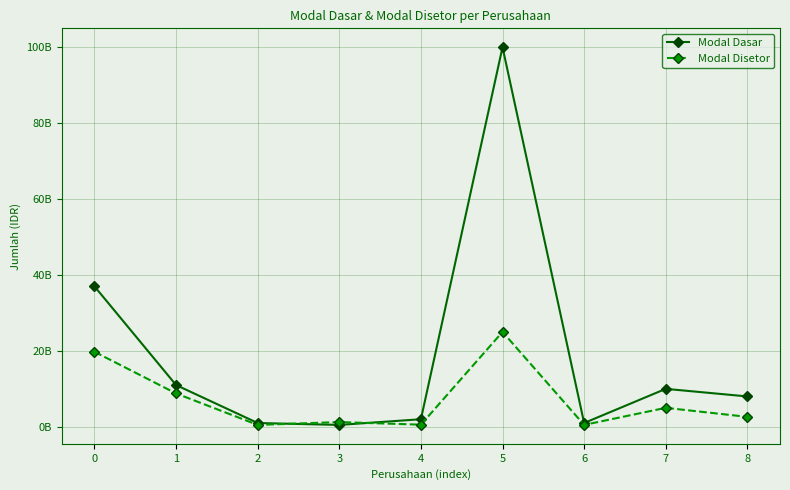

Is this an area chart (filled region under the line)?

No